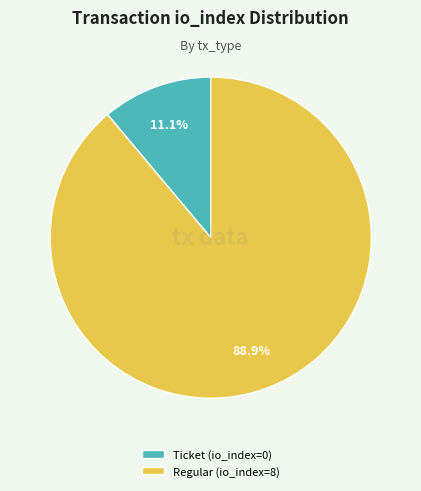

Is the sum of Regular (io_index=8) and Ticket (io_index=0) greater than half?

Yes